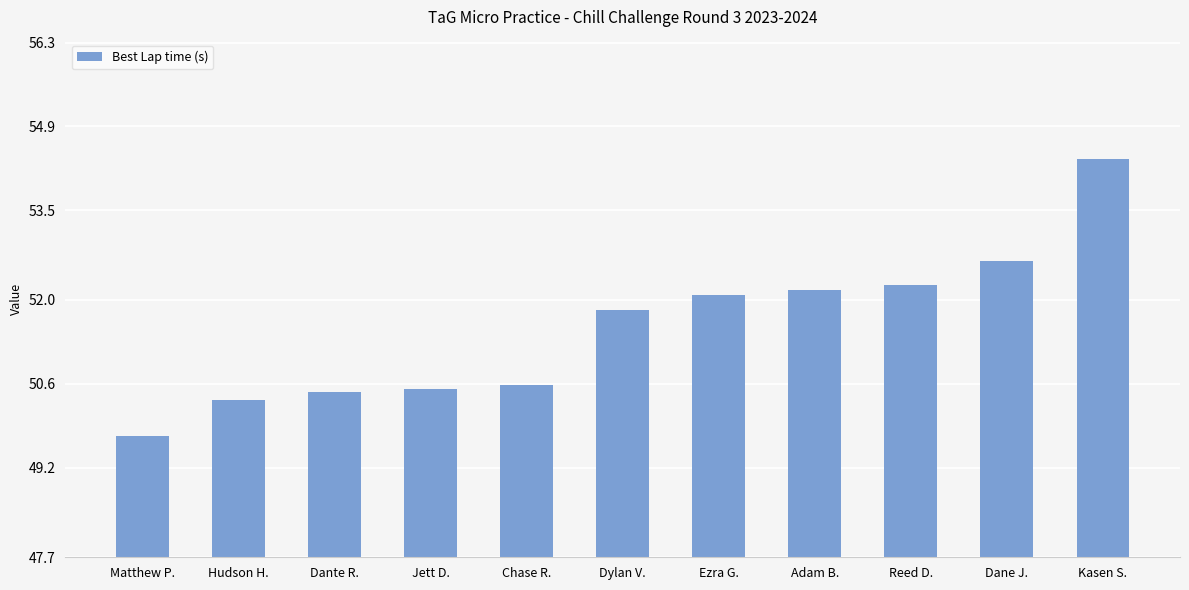

What is the label of the 11th bar from the left?

Kasen S.